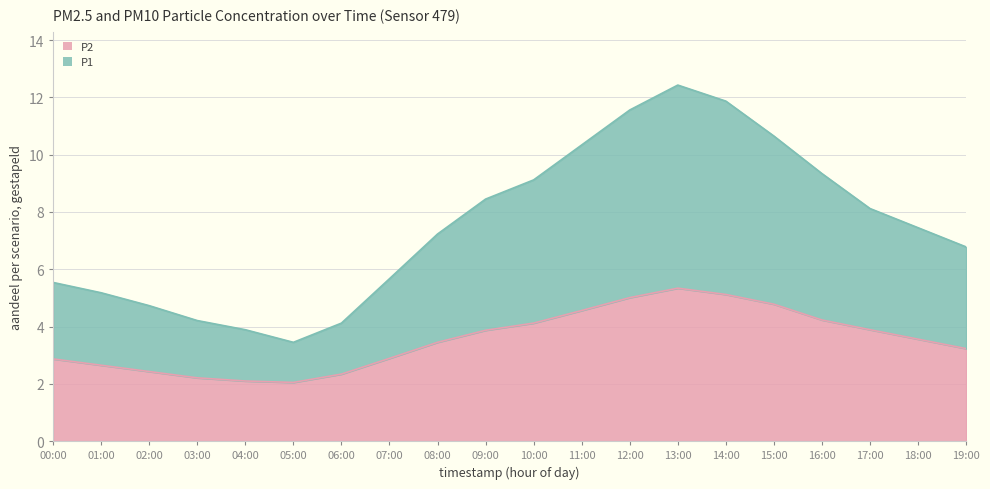

How many interior local valleys does the P1 series have?

1